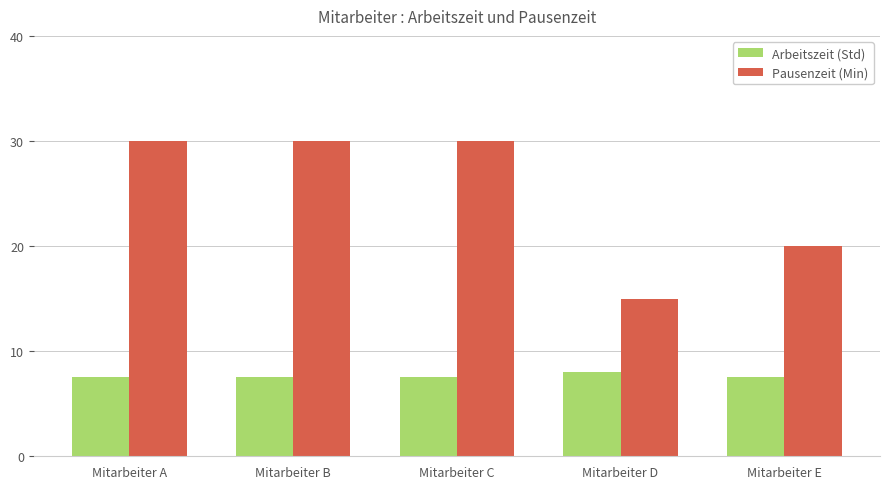

What is the highest value of the Arbeitszeit (Std) series?

8.0